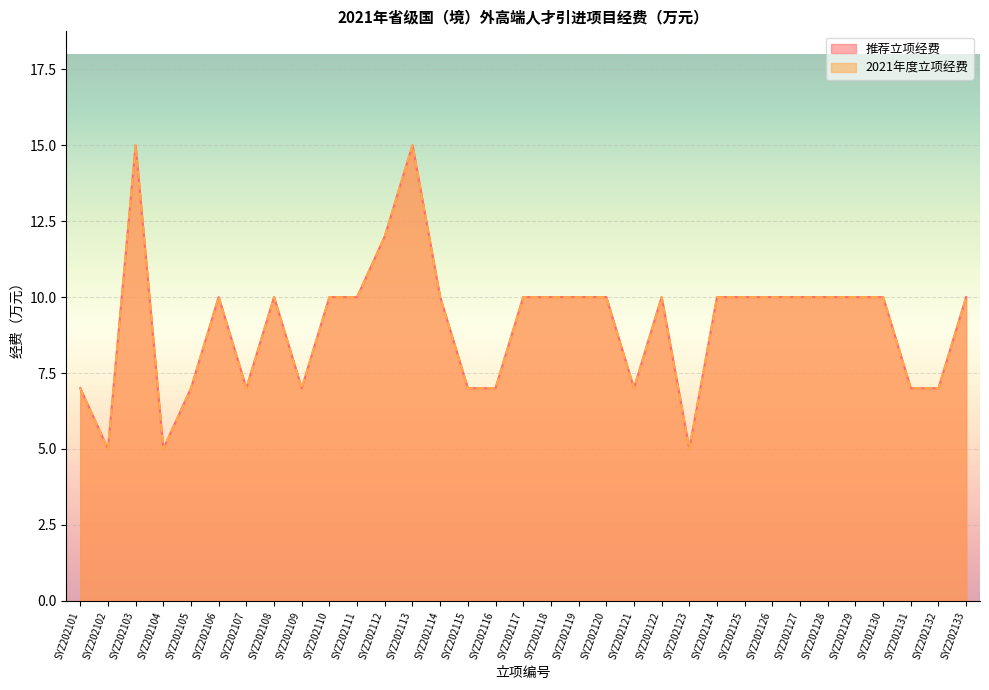

True or false: 推荐立项经费 has a value of 5 at SYZ202123.

True